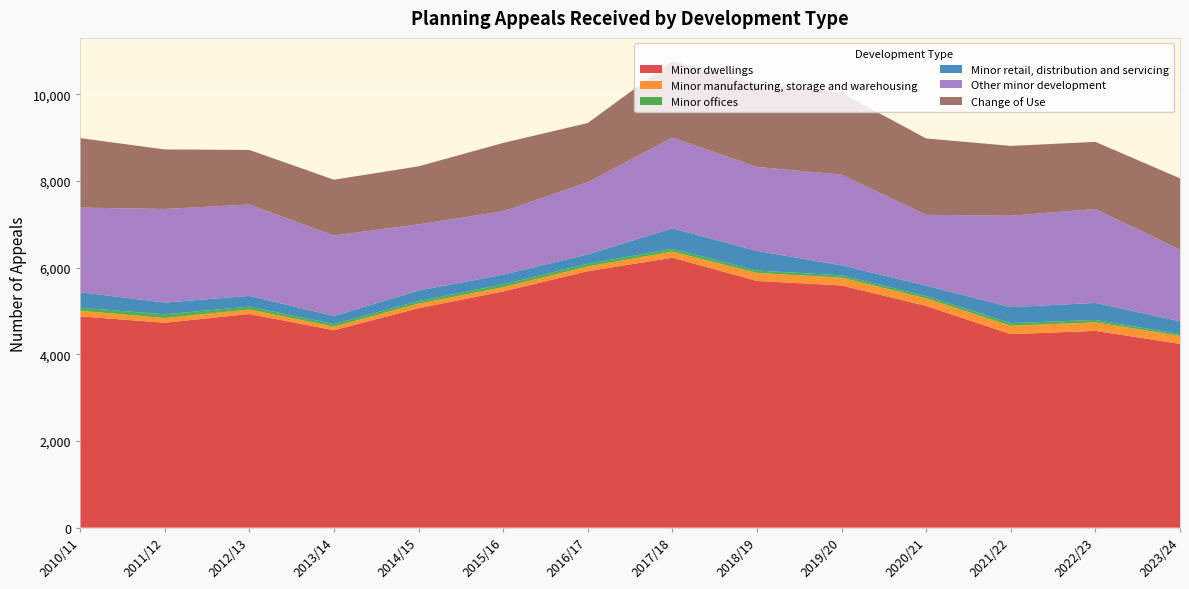

Reading right to left, what are all the values shown in this chart?

Minor dwellings: 2023/24=4243	2022/23=4542	2021/22=4467	2020/21=5118	2019/20=5591	2018/19=5695	2017/18=6231	2016/17=5920	2015/16=5452	2014/15=5066	2013/14=4558	2012/13=4932	2011/12=4730	2010/11=4878
Minor manufacturing, storage and warehousing: 2023/24=185	2022/23=197	2021/22=193	2020/21=175	2019/20=180	2018/19=184	2017/18=141	2016/17=109	2015/16=99	2014/15=106	2013/14=83	2012/13=104	2011/12=110	2010/11=128
Minor offices: 2023/24=42	2022/23=56	2021/22=61	2020/21=53	2019/20=54	2018/19=56	2017/18=65	2016/17=64	2015/16=64	2014/15=59	2013/14=58	2012/13=67	2011/12=84	2010/11=73
Minor retail, distribution and servicing: 2023/24=295	2022/23=393	2021/22=369	2020/21=240	2019/20=232	2018/19=453	2017/18=474	2016/17=215	2015/16=226	2014/15=241	2013/14=187	2012/13=248	2011/12=271	2010/11=357
Other minor development: 2023/24=1653	2022/23=2168	2021/22=2112	2020/21=1637	2019/20=2092	2018/19=1940	2017/18=2094	2016/17=1665	2015/16=1463	2014/15=1529	2013/14=1859	2012/13=2109	2011/12=2161	2010/11=1953
Change of Use: 2023/24=1646	2022/23=1550	2021/22=1611	2020/21=1762	2019/20=1887	2018/19=1920	2017/18=1763	2016/17=1368	2015/16=1577	2014/15=1340	2013/14=1287	2012/13=1260	2011/12=1375	2010/11=1604